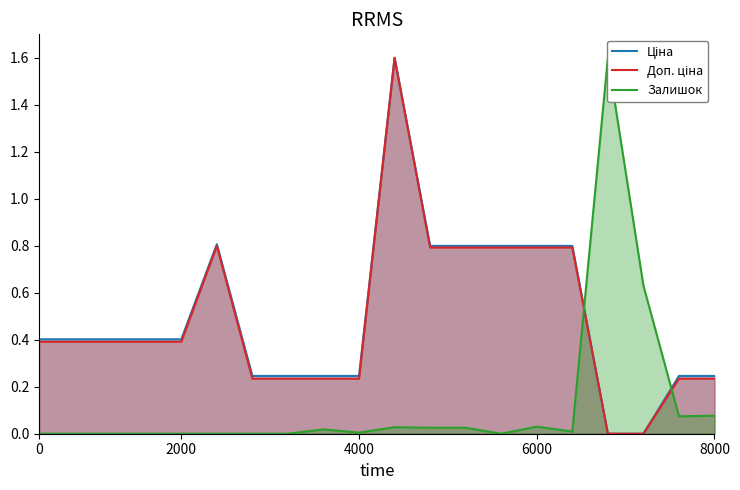

Which series ends up on top after the final intersection of Залишок and Ціна?

Ціна